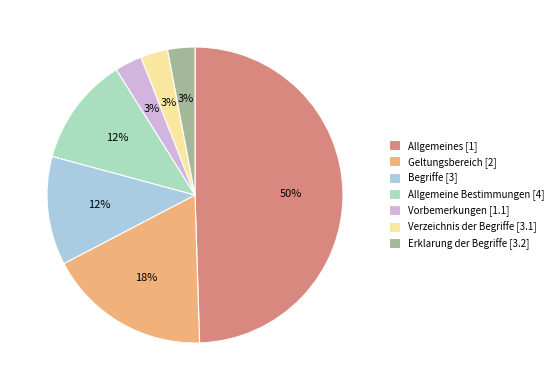

What is the largest slice in the pie chart?

Allgemeines [1]